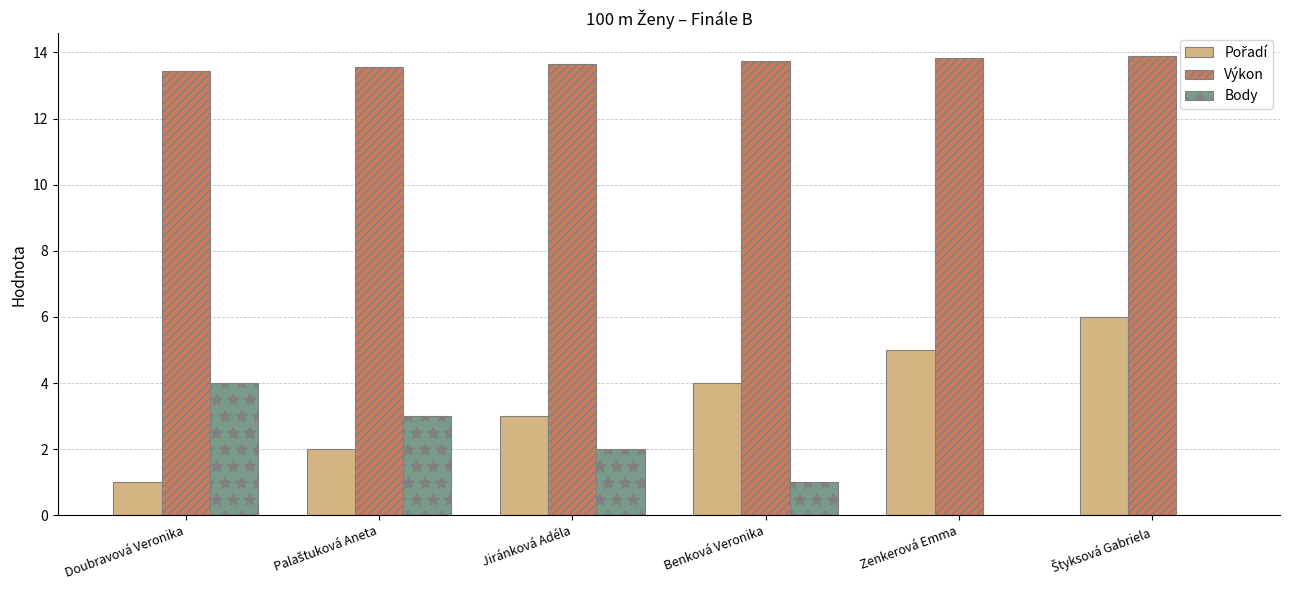

What is the total value across all series at Benková Veronika?

18.7